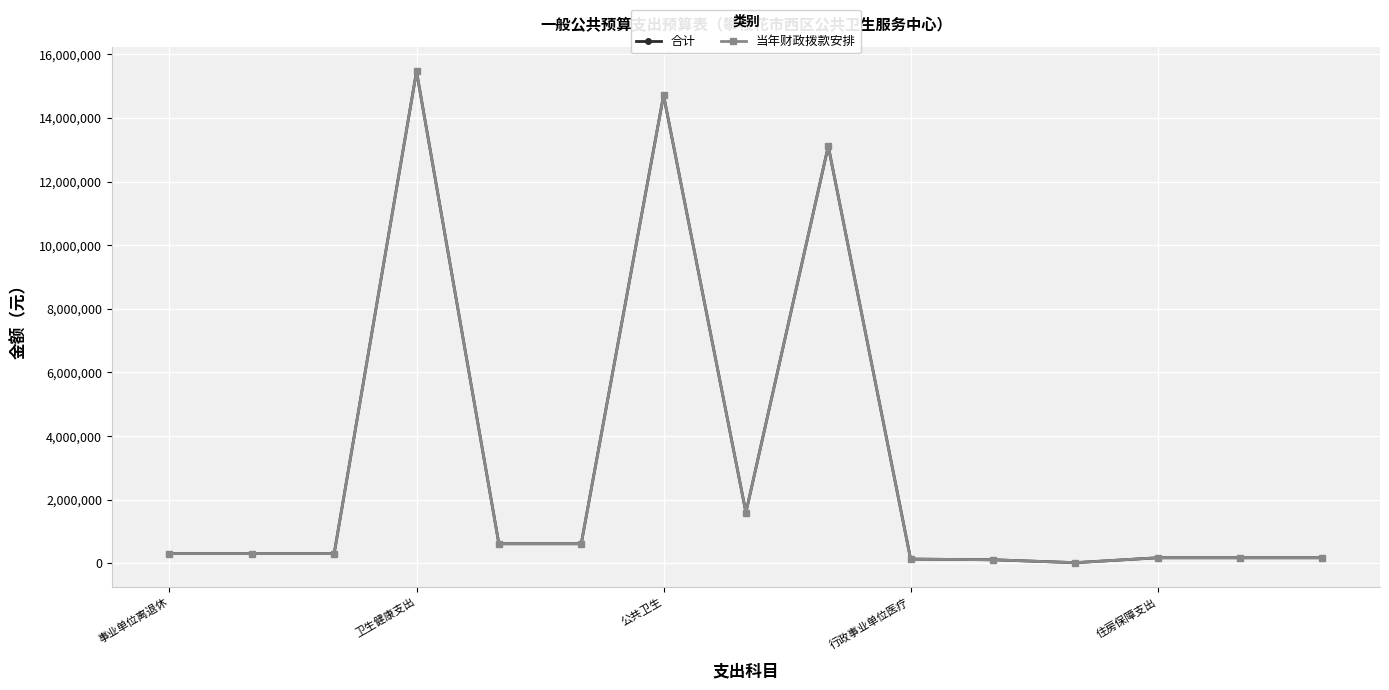

Reading left to right, what are all the values shown in this chart?

合计: 308742.4	308742.4	308742.4	15465005.0	616000.0	616000.0	14714962.6	1597662.6	13117300.0	134042.3	112442.3	21600.0	175234.0	175234.0	175234.0
当年财政拨款安排: 308742.4	308742.4	308742.4	15465005.0	616000.0	616000.0	14714962.6	1597662.6	13117300.0	134042.3	112442.3	21600.0	175234.0	175234.0	175234.0